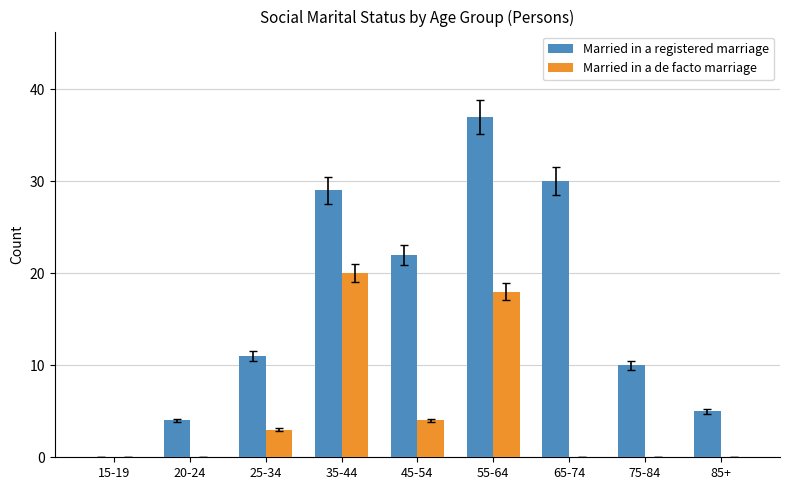

True or false: Married in a de facto marriage has a value of 24 at 55-64.

False